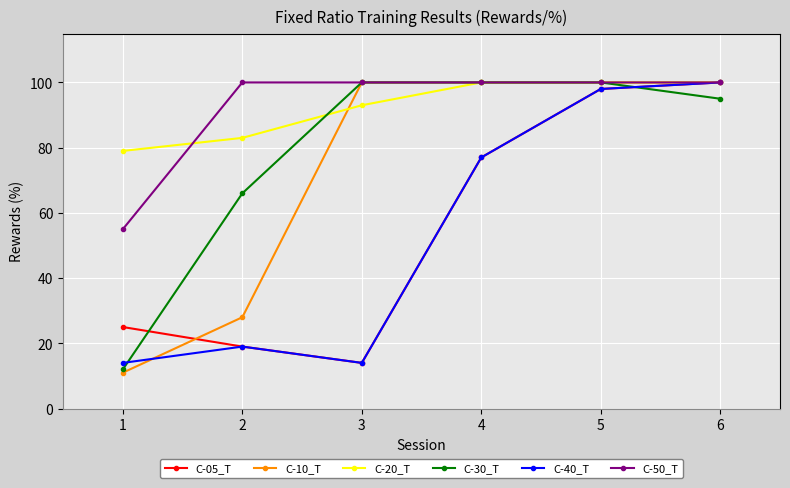

Which series changed the most between 1 and 5?

C-10_T